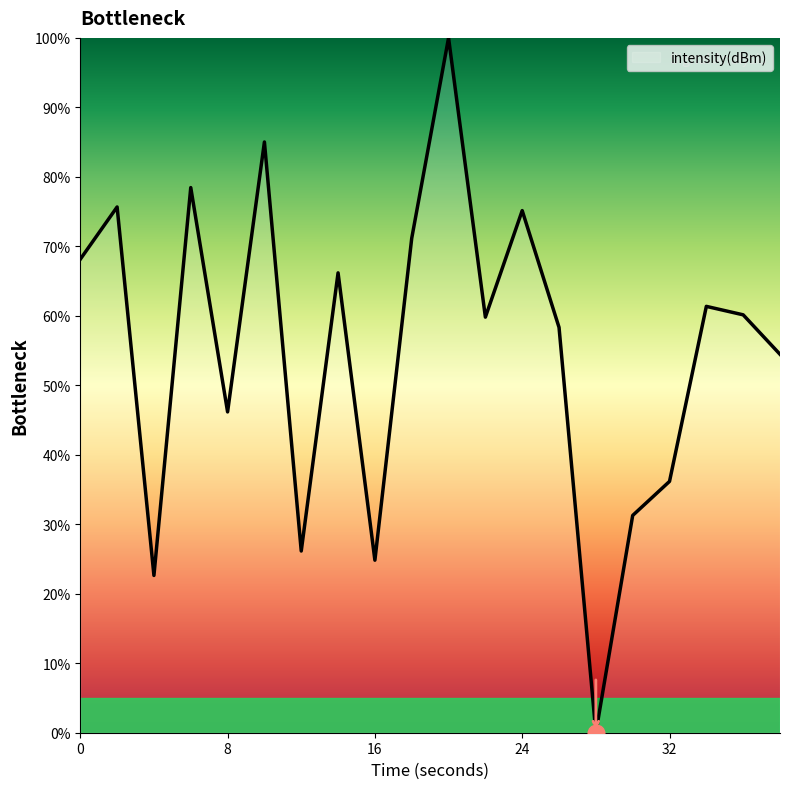

What is the greatest value displayed?

100.0